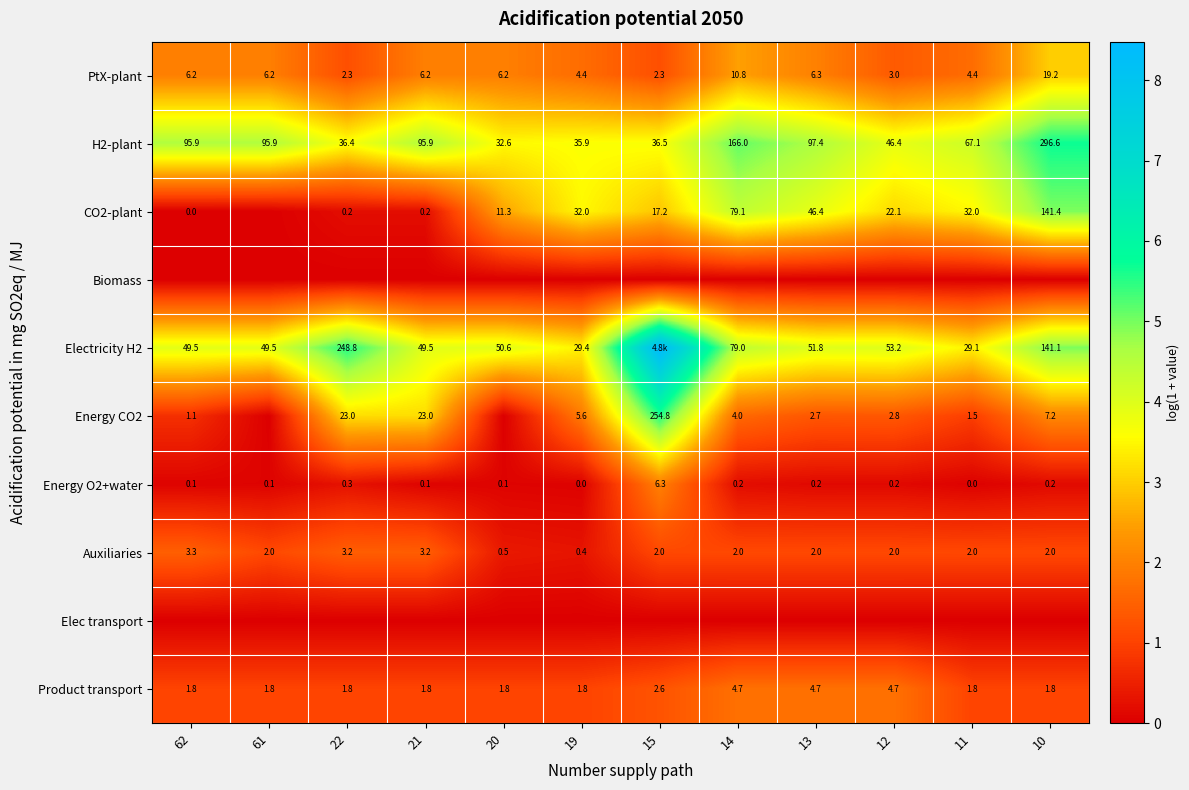

How many data points in H2-plant are less than 95?

6